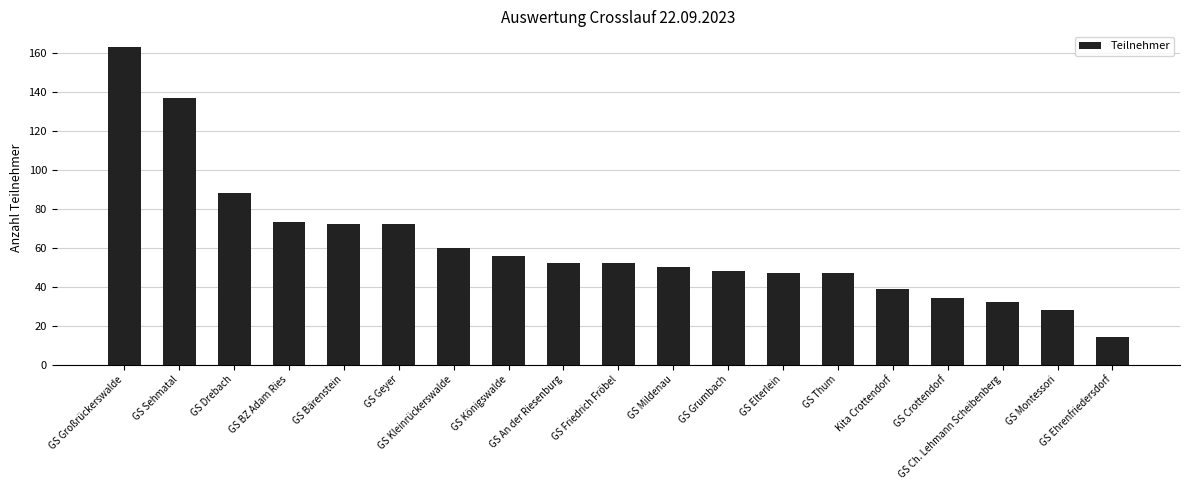

What is the maximum value shown in the chart?

163